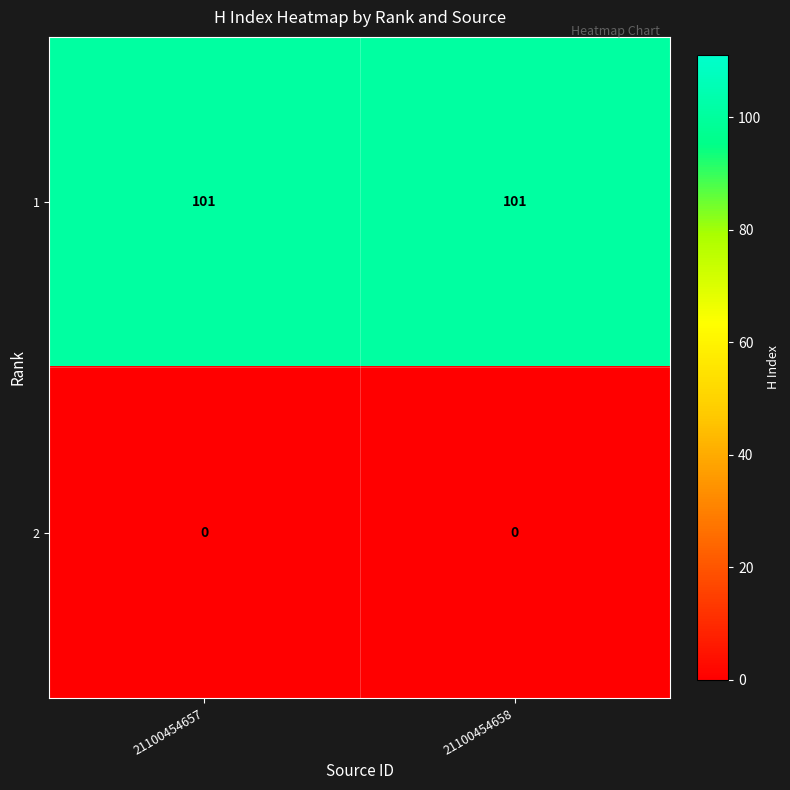

The 1 series shows 160 at 21100454657. True or false?

False